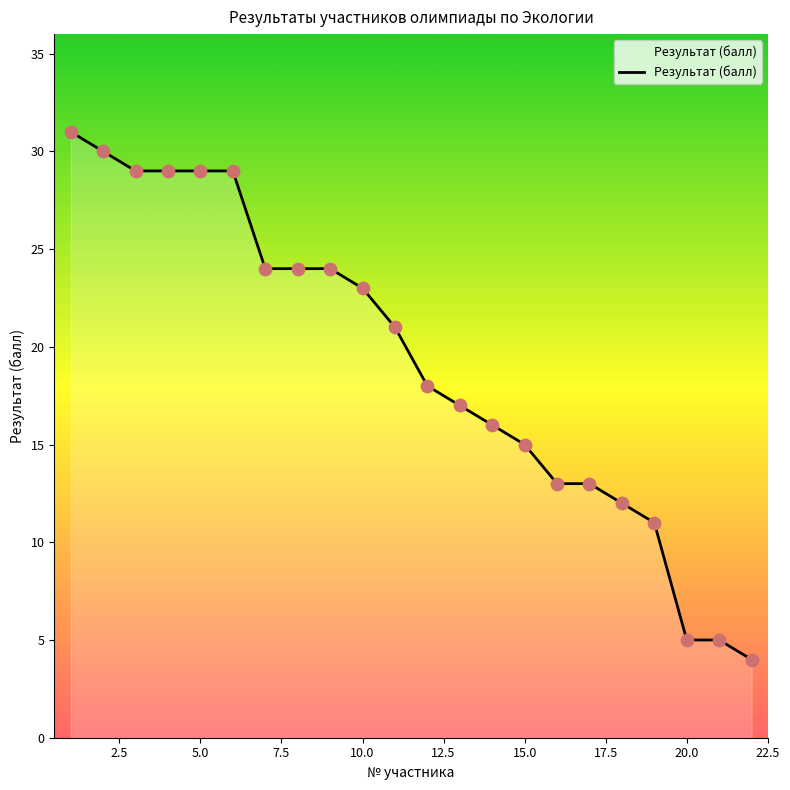

What is the greatest value displayed?

31